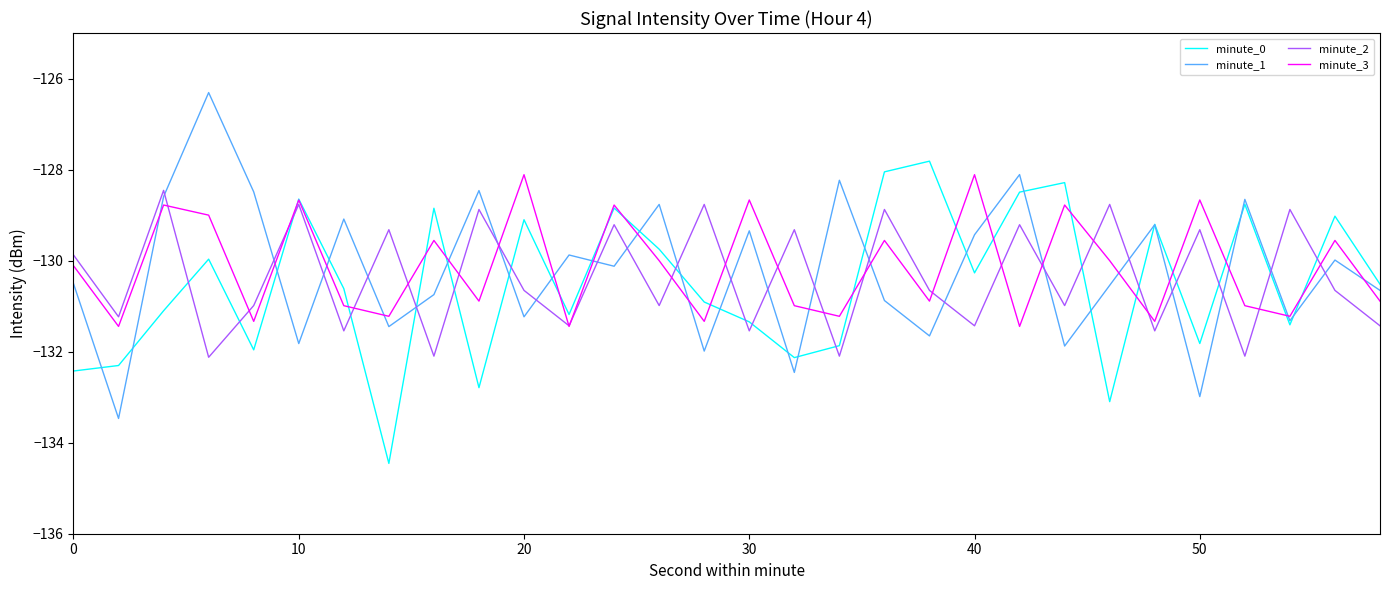

Reading left to right, extract all data points from this chart.

minute_0: -132.4	-132.3	-131.1	-130.0	-132.0	-128.6	-130.6	-134.5	-128.8	-132.8	-129.1	-131.2	-128.8	-129.7	-130.9	-131.3	-132.1	-131.9	-128.1	-127.8	-130.3	-128.5	-128.3	-133.1	-129.2	-131.8	-128.8	-131.4	-129.0	-130.5
minute_1: -130.5	-133.5	-128.6	-126.3	-128.5	-131.8	-129.1	-131.4	-130.7	-128.5	-131.2	-129.9	-130.1	-128.8	-132.0	-129.3	-132.5	-128.2	-130.9	-131.7	-129.4	-128.1	-131.9	-130.5	-129.2	-133.0	-128.7	-131.3	-130.0	-130.7
minute_2: -129.9	-131.2	-128.5	-132.1	-131.0	-128.8	-131.5	-129.3	-132.1	-128.9	-130.7	-131.4	-129.2	-131.0	-128.8	-131.5	-129.3	-132.1	-128.9	-130.7	-131.4	-129.2	-131.0	-128.8	-131.5	-129.3	-132.1	-128.9	-130.7	-131.4
minute_3: -130.1	-131.4	-128.8	-129.0	-131.3	-128.7	-131.0	-131.2	-129.6	-130.9	-128.1	-131.4	-128.8	-130.0	-131.3	-128.7	-131.0	-131.2	-129.6	-130.9	-128.1	-131.4	-128.8	-130.0	-131.3	-128.7	-131.0	-131.2	-129.6	-130.9